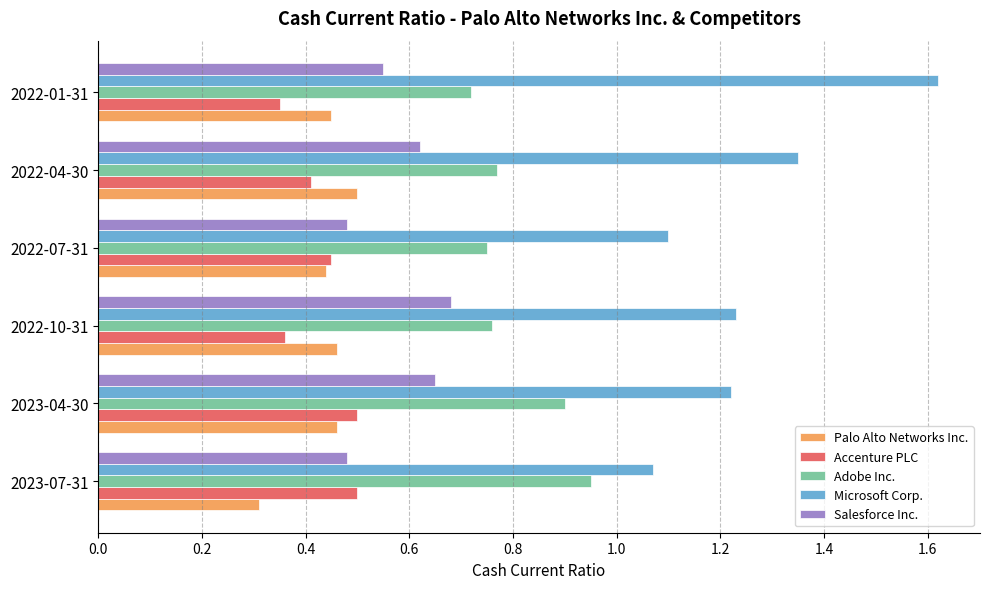

What are all the series names shown in the legend?

Palo Alto Networks Inc., Accenture PLC, Adobe Inc., Microsoft Corp., Salesforce Inc.